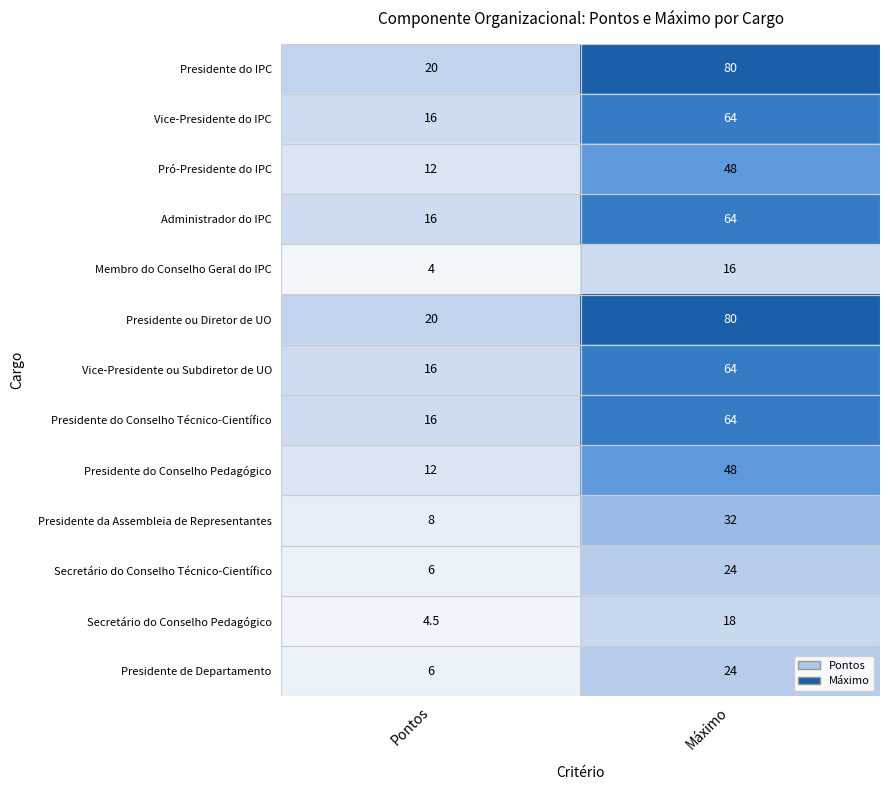

What is the sum of all Secretário do Conselho Técnico-Científico values?

30.0